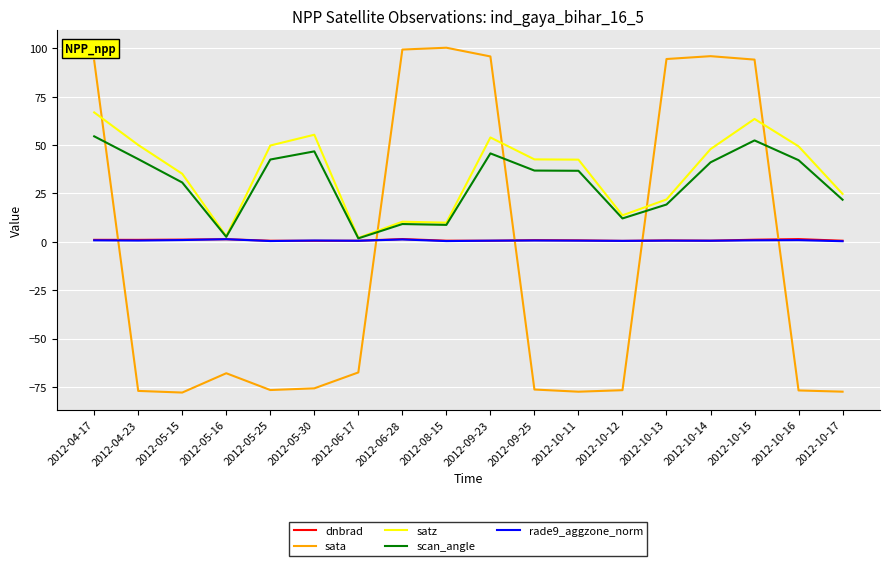

Where do rade9_aggzone_norm and sata first cross each other?

2012-04-17 and 2012-04-23